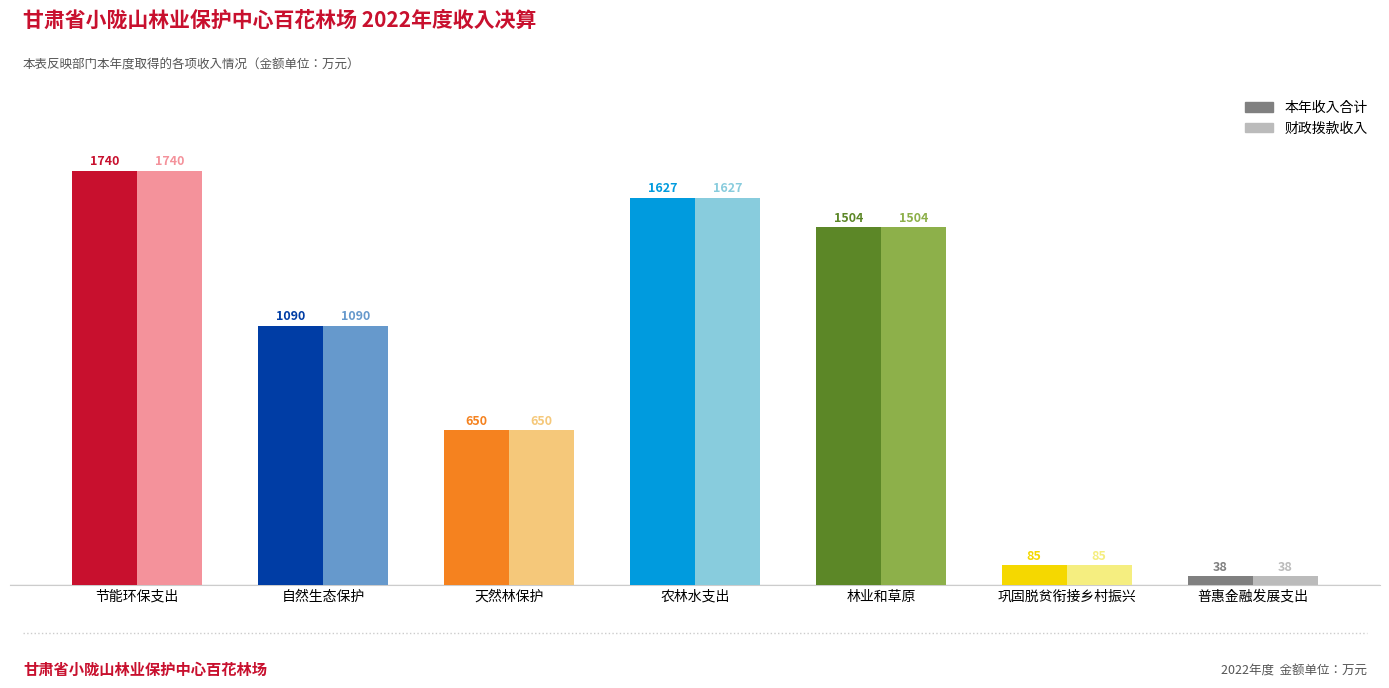

How many bars are there in each group?

2